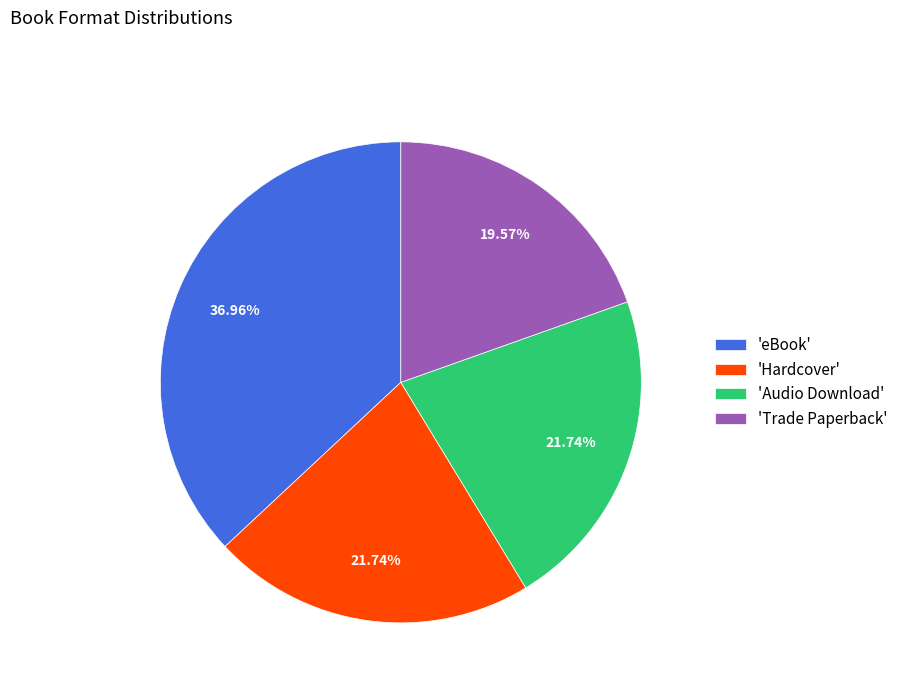

Does 'eBook' account for over 50% of the chart?

No